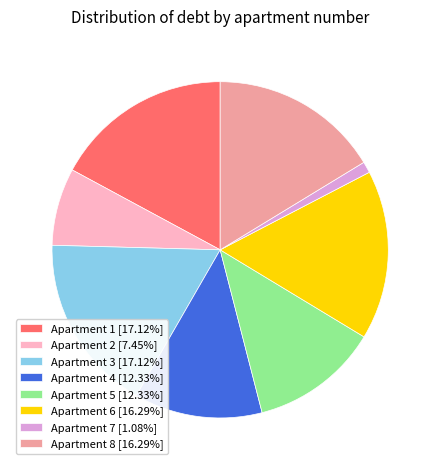

How many segments does this pie chart have?

8